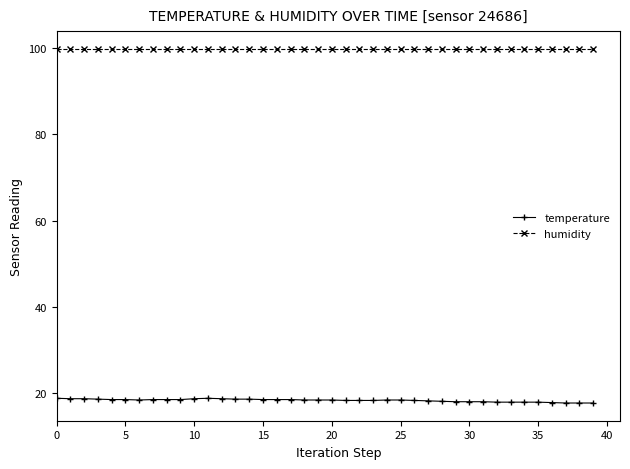

Rank the series by their maximum value, from highest to lowest.

humidity, temperature